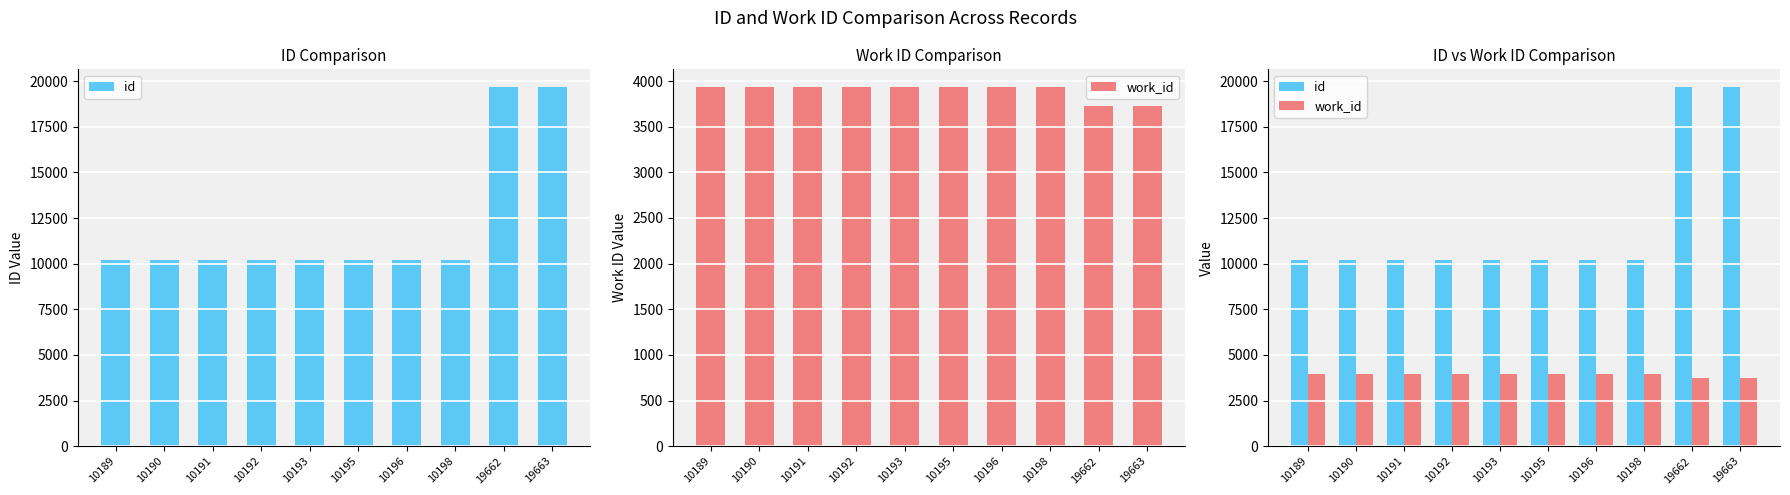

What are all the series names shown in the legend?

id, work_id